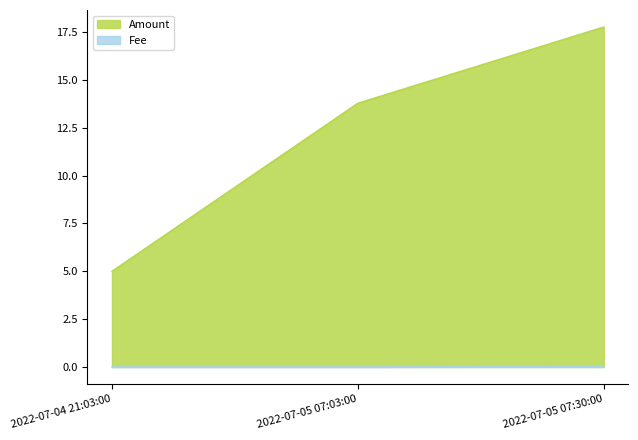

What are all the series names shown in the legend?

Amount, Fee